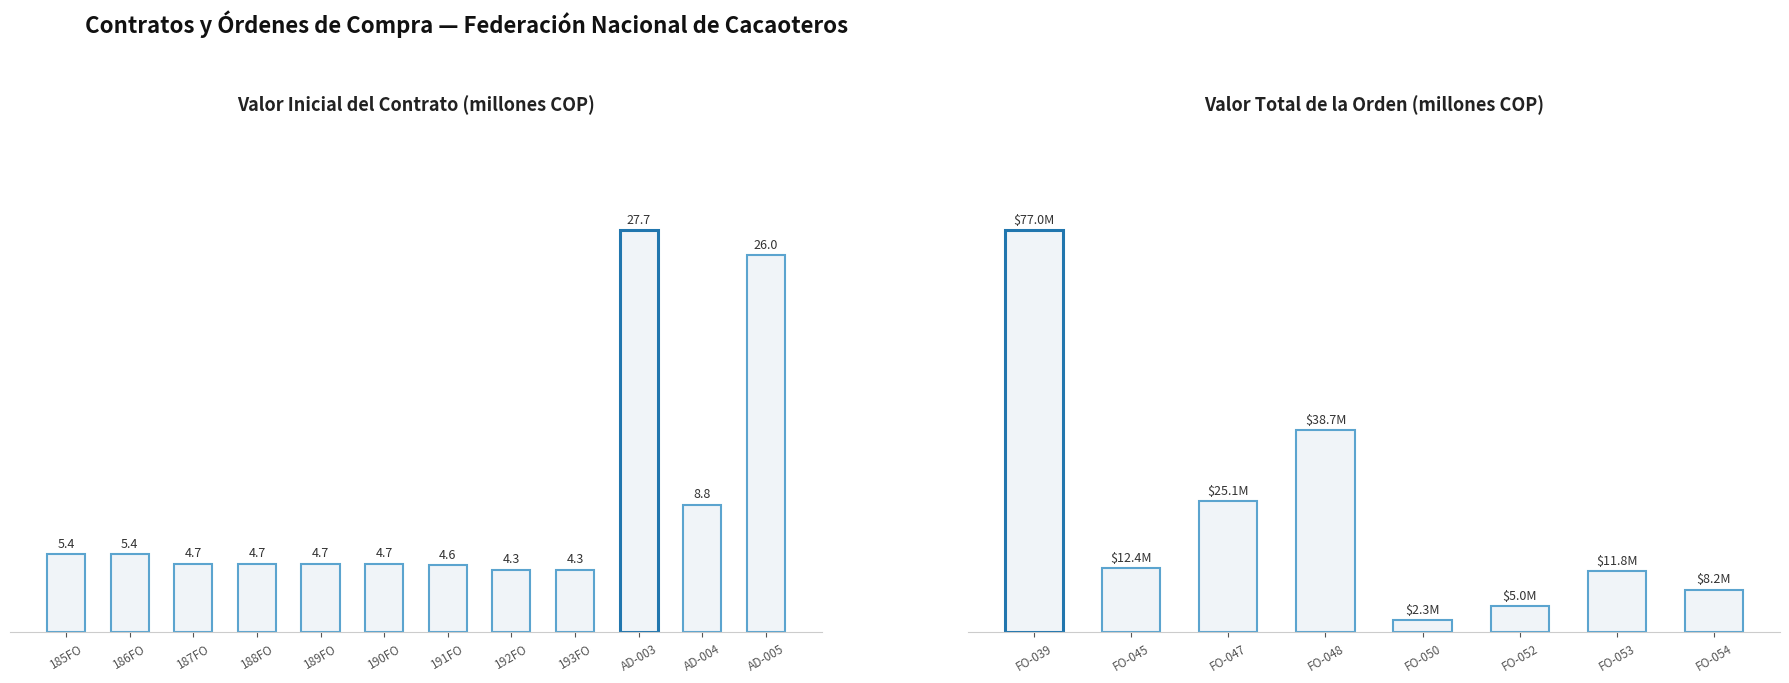

True or false: the data shows 4.3 at 193FO.

True